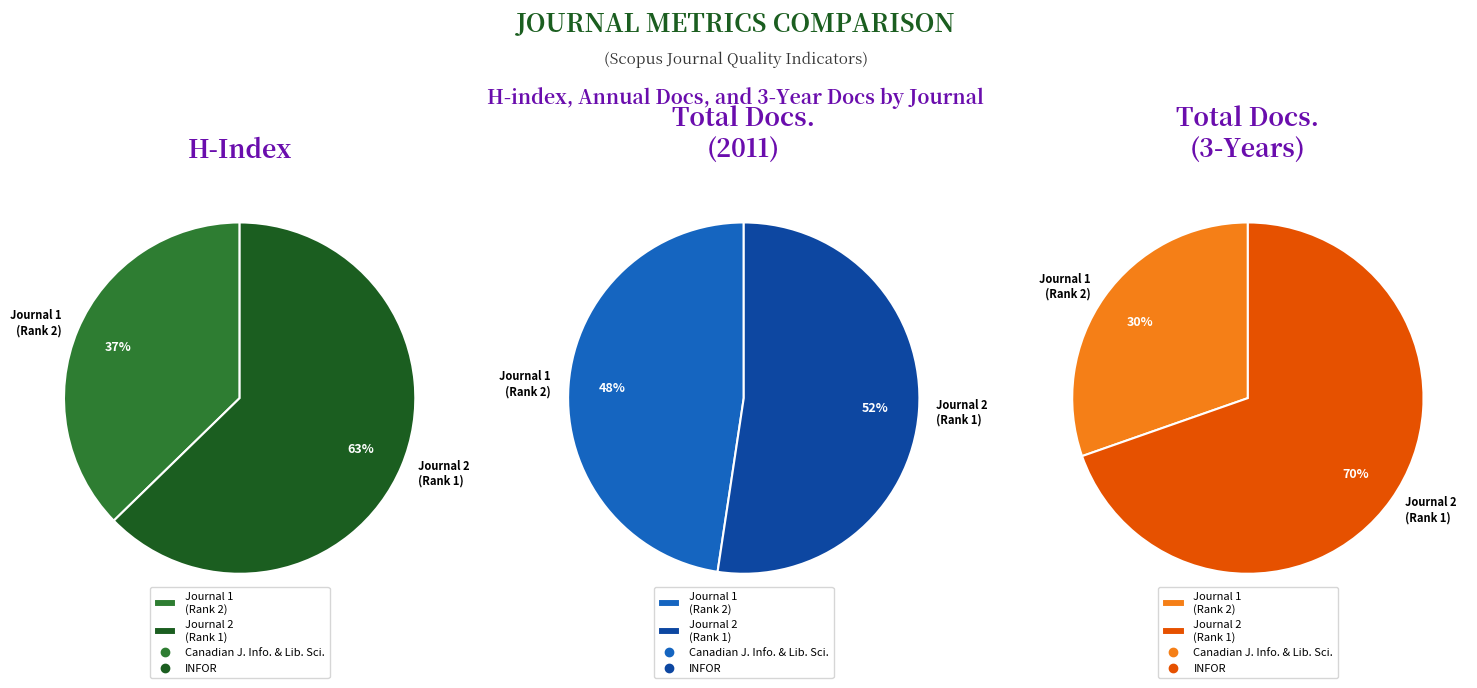

How much of the chart is everything except Canadian Journal of Information and Library Science?

62.7%